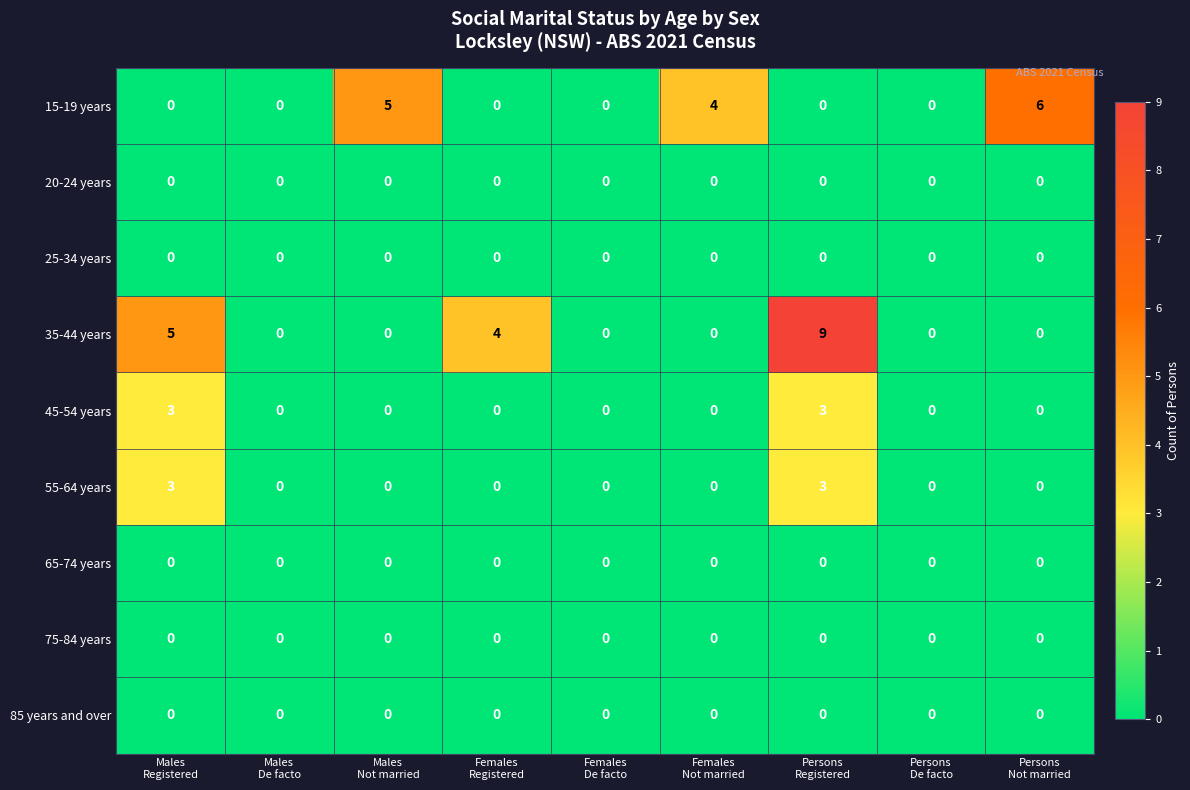

What is the highest value of the 55-64 years series?

3